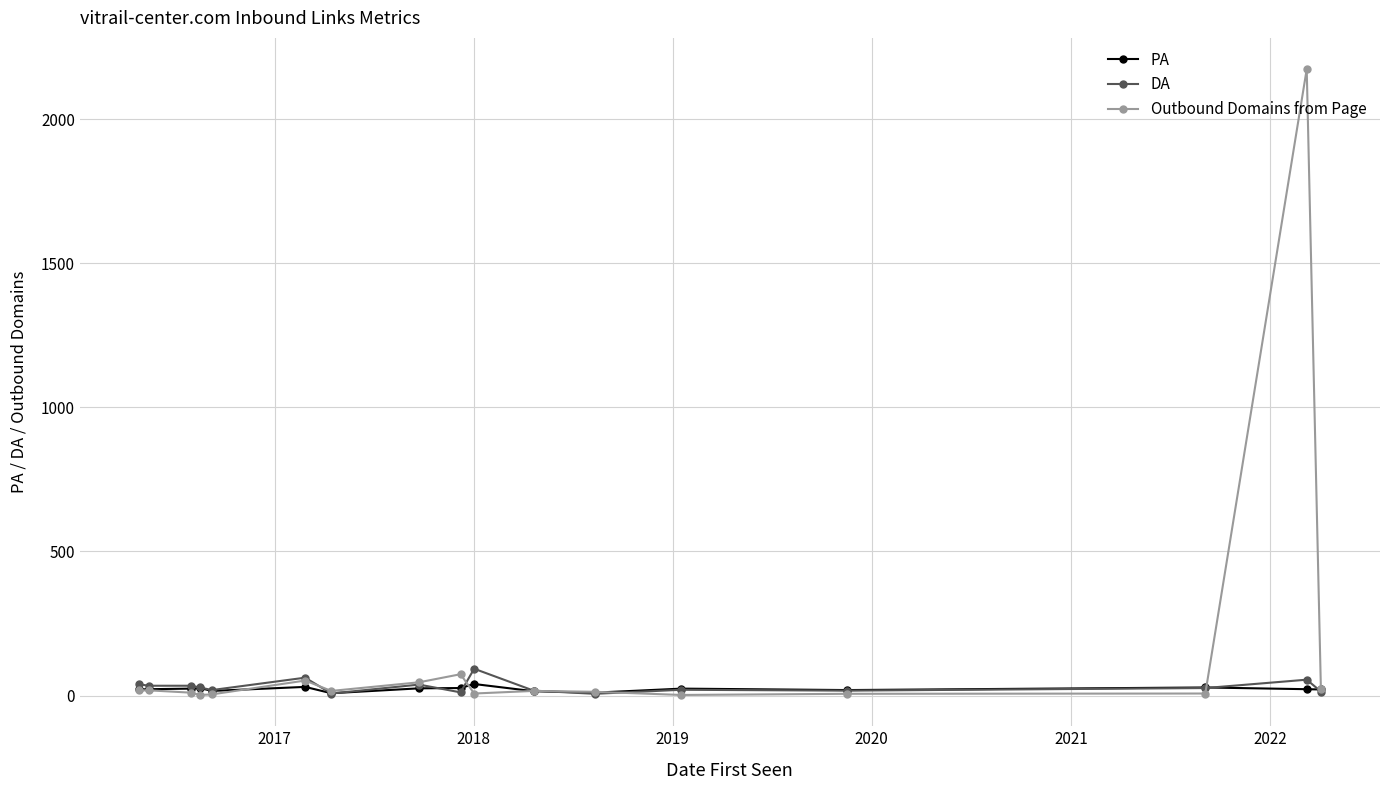

Which series has the largest range (max minus min)?

Outbound Domains from Page